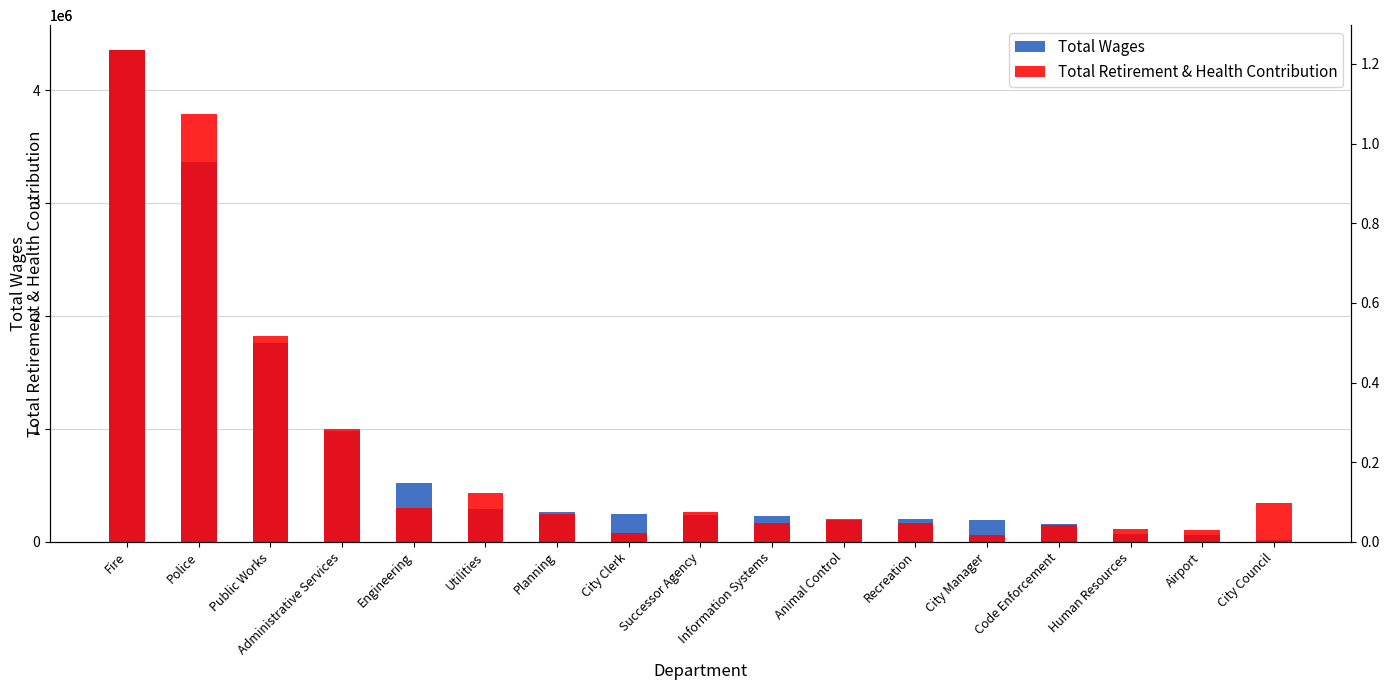

List the labels in order of Total Wages value, smallest first.

City Council, Airport, Human Resources, Code Enforcement, City Manager, Recreation, Animal Control, Information Systems, Successor Agency, City Clerk, Planning, Utilities, Engineering, Administrative Services, Public Works, Police, Fire